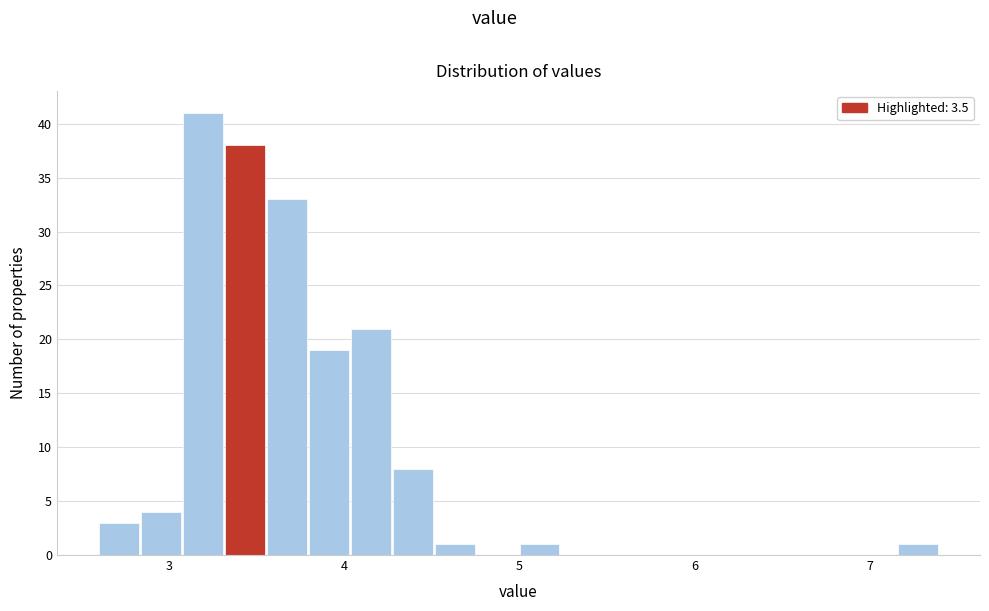

Around what value on the x-axis is the tallest bar? Give the approximate position of its centre, as read against the axis.

3.2